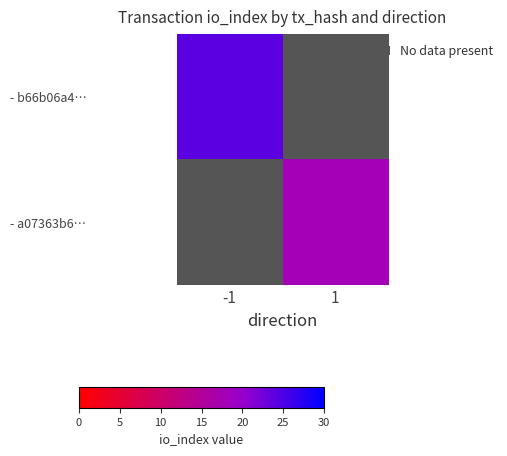

At which category does the chart reach its minimum across all series?

1